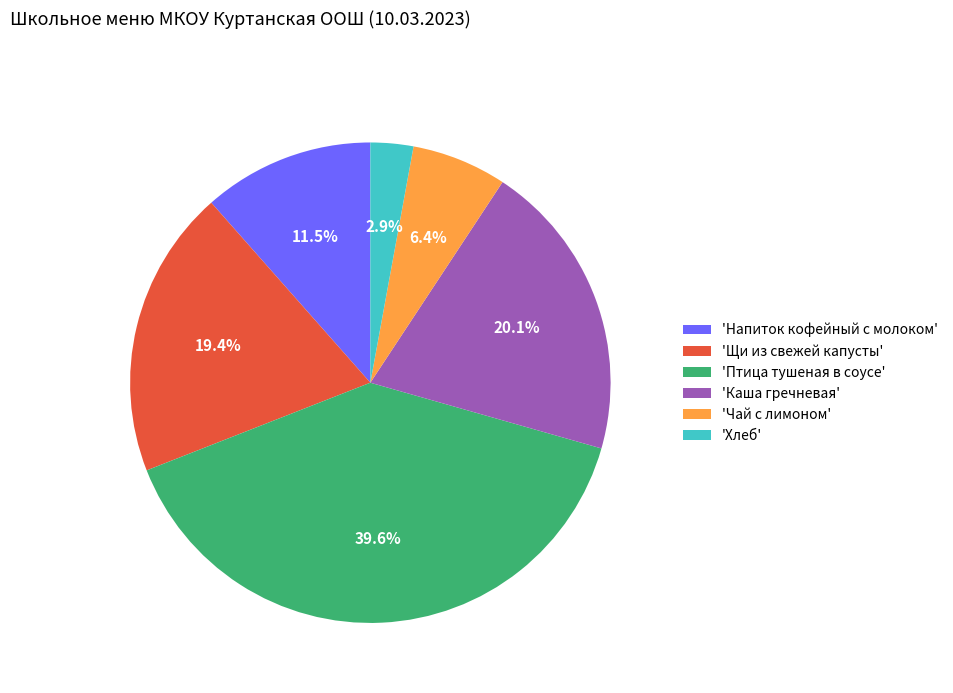

Which category has the biggest portion of the pie?

'Птица тушеная в соусе'